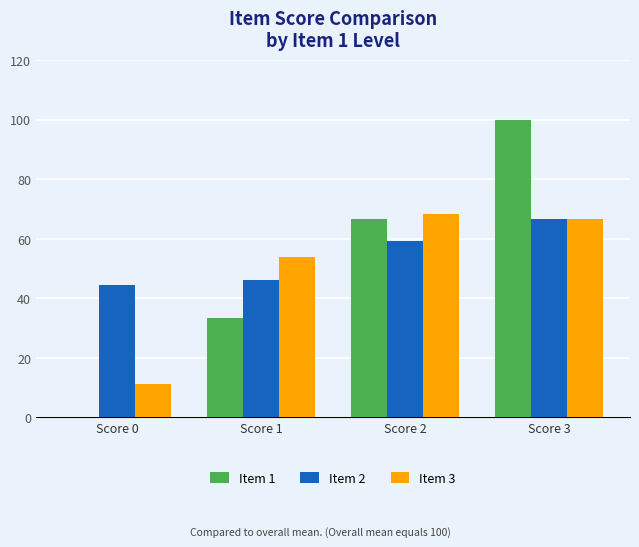

Which series changed the most between Score 0 and Score 2?

Item 1